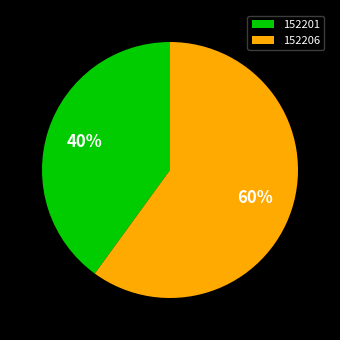

Combined, do 152206 and 152201 account for over 50%?

Yes